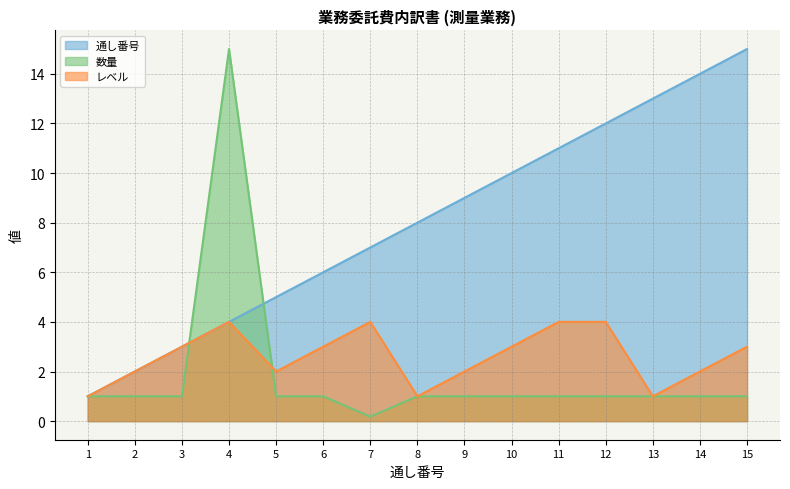

After their last crossing, which series has the higher values: 数量 or 通し番号?

通し番号